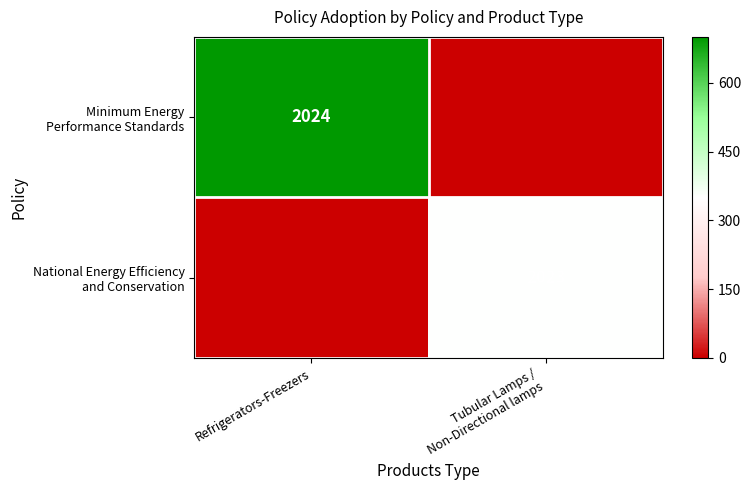

At which category is the sum across all series the highest?

Refrigerators-Freezers